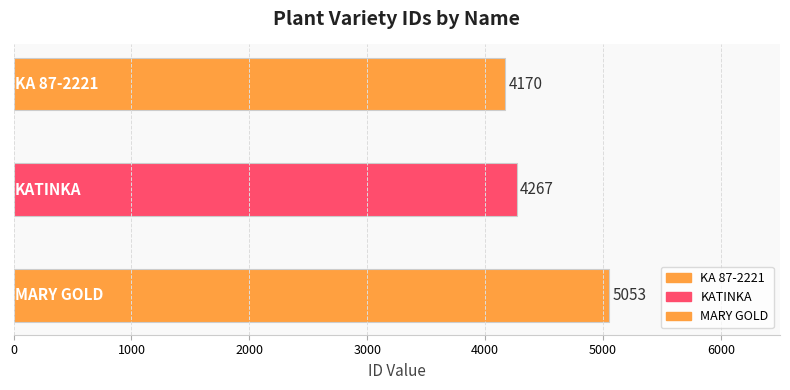

Reading right to left, extract all data points from this chart.

5053	4267	4170